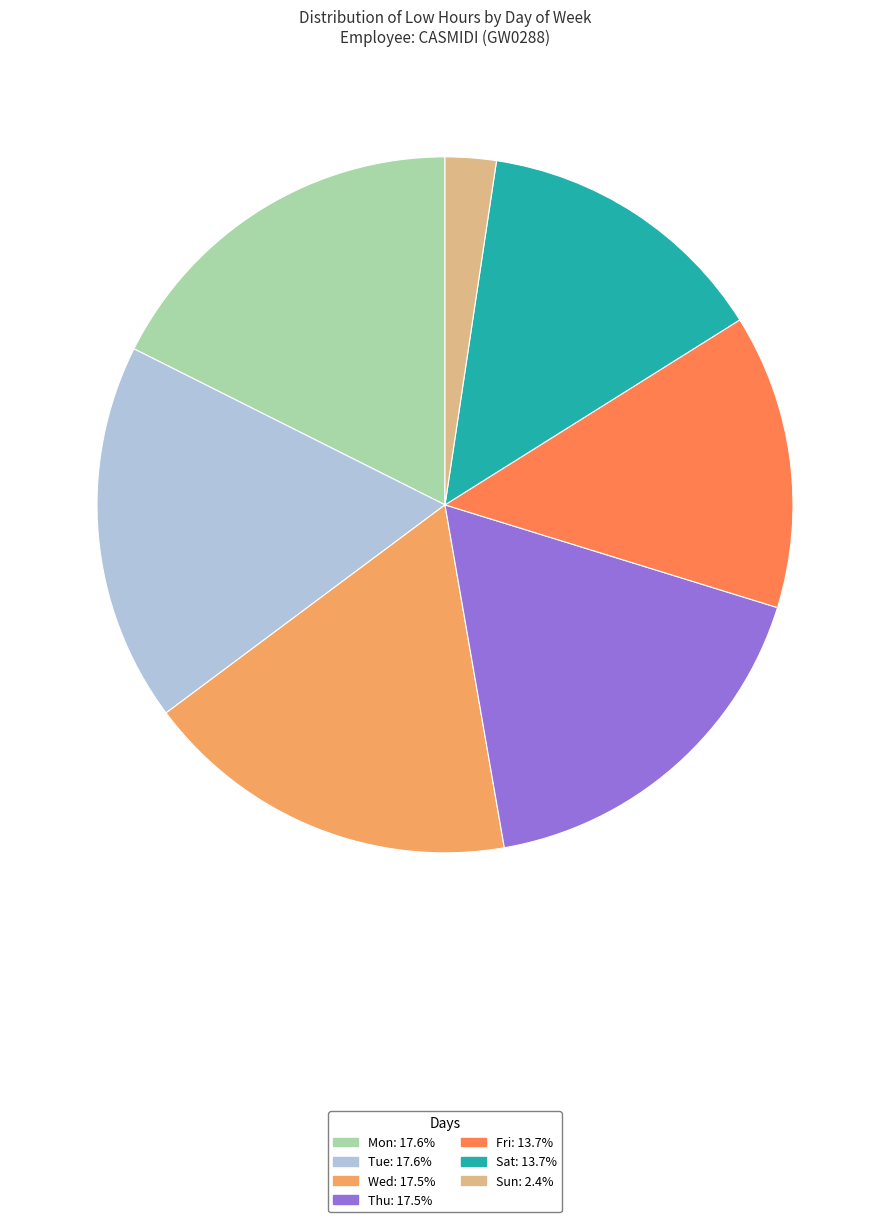

Does Fri account for over 50% of the chart?

No